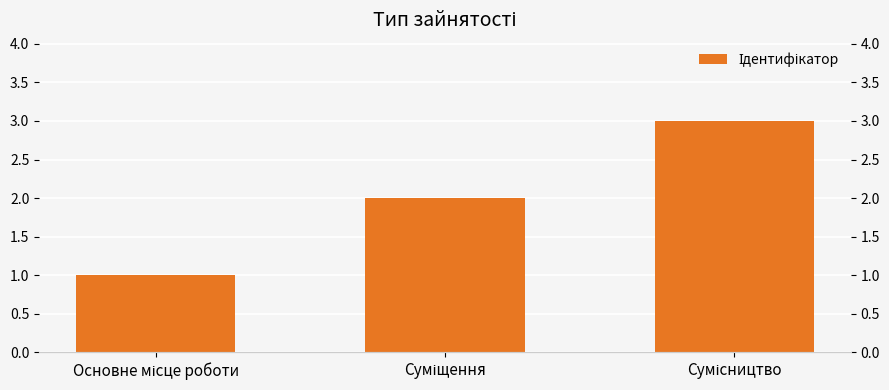

Read the value at Сумісництво.

3